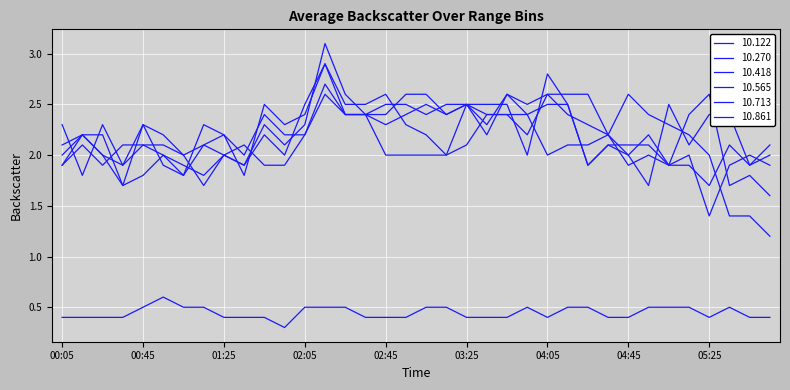

At which label is 10.122 closest to 0?

01:55